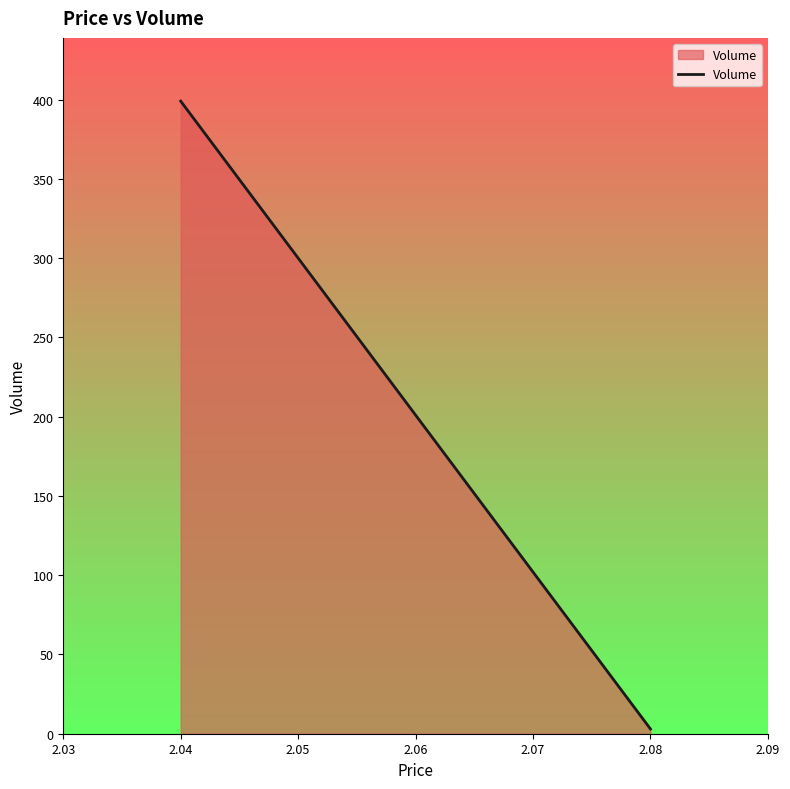

What is the value of the 2nd point from the left?

3